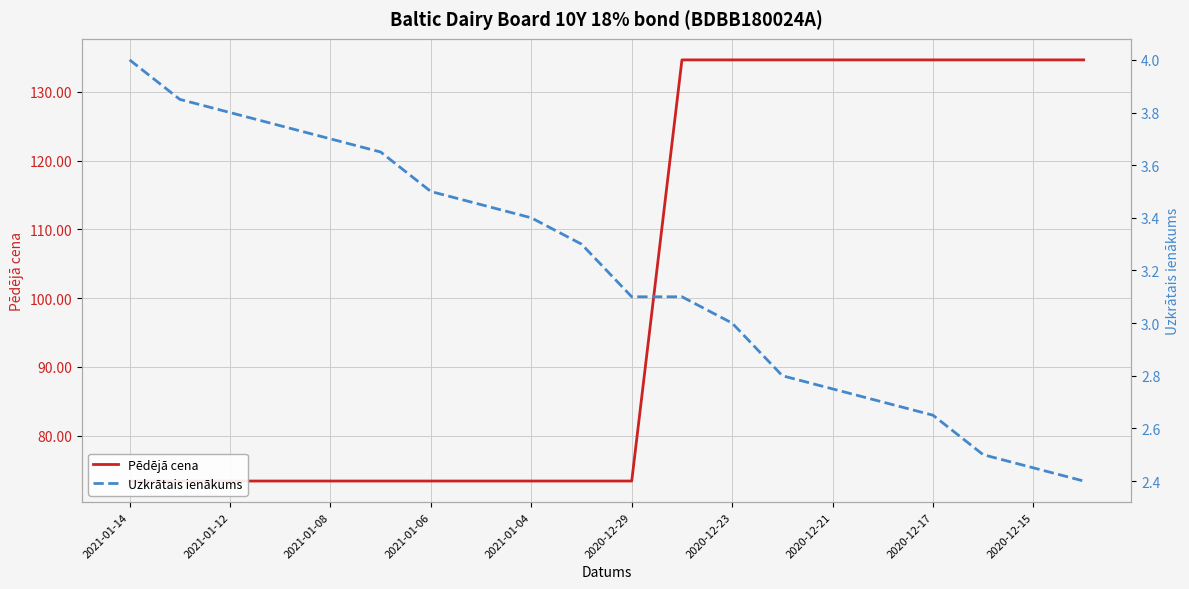

Count the number of categories in the chart.

20